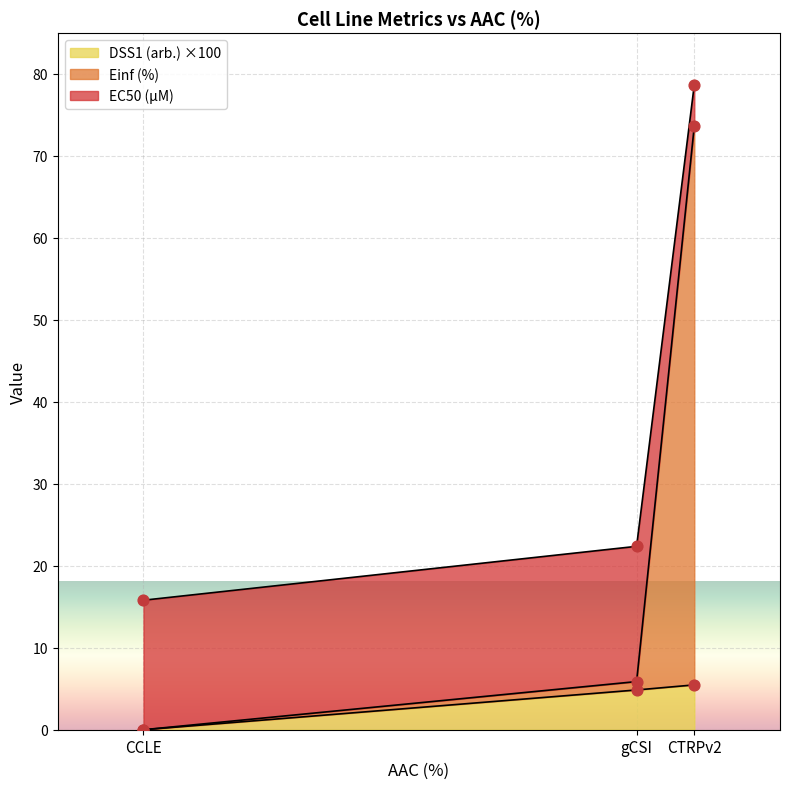

The DSS1 (arb.) ×100 series shows 2.8 at CCLE. True or false?

False